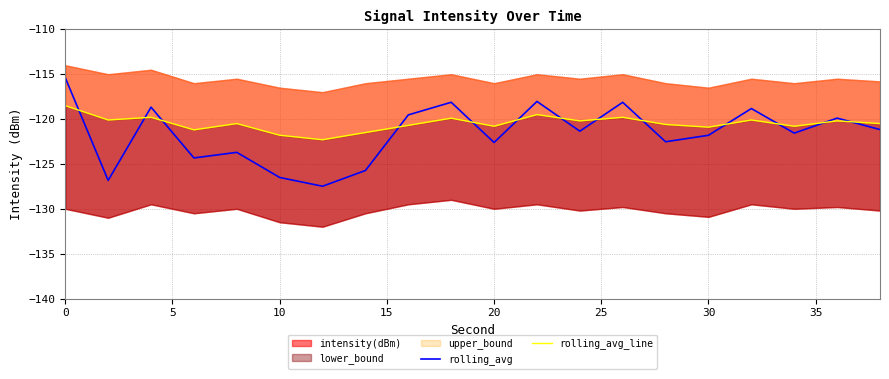

What is the highest value of the rolling_avg series?

-115.4